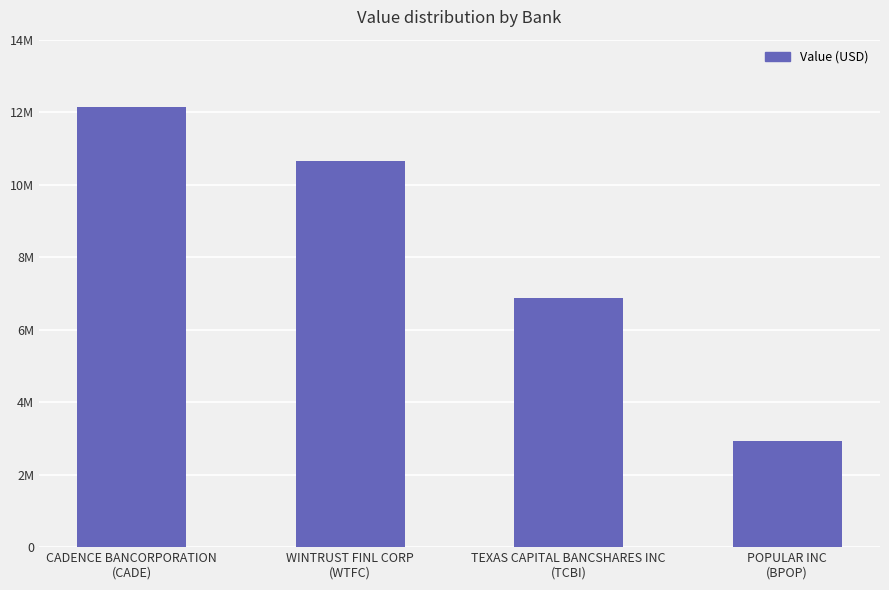

Are the bars horizontal?

No